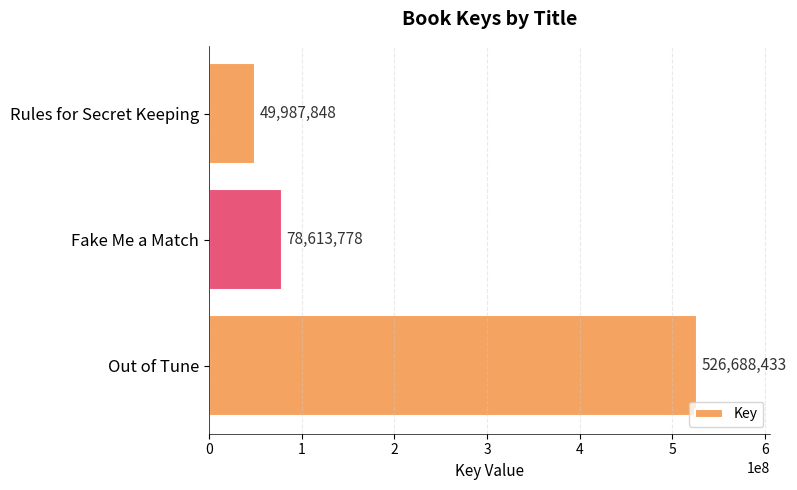

What is the average value?

218430020